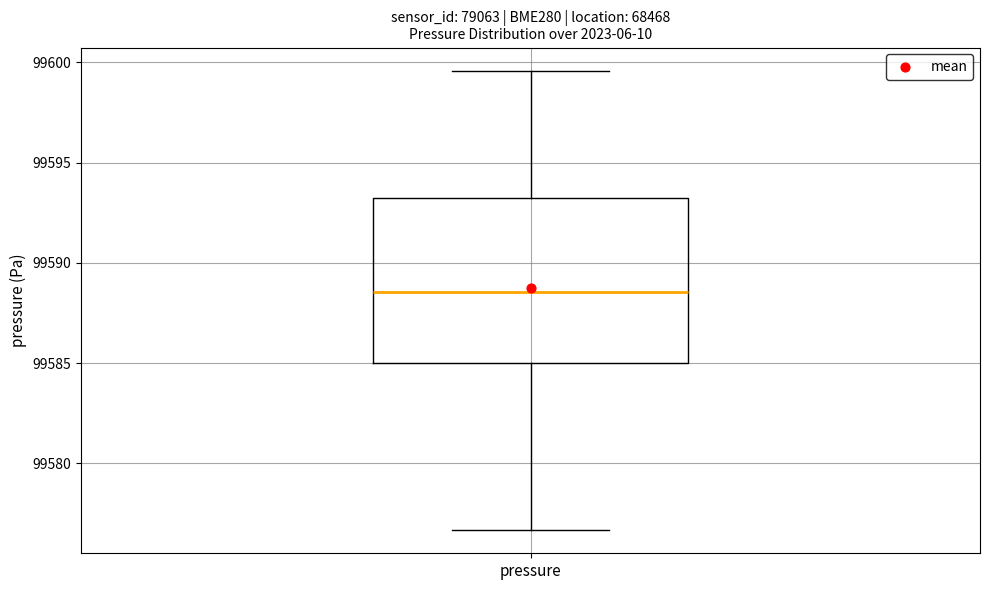

Where does the upper whisker of the box for pressure end on the y-axis? The values are not printed on the chart, so give them approximately, as read against the axis.

99599.5